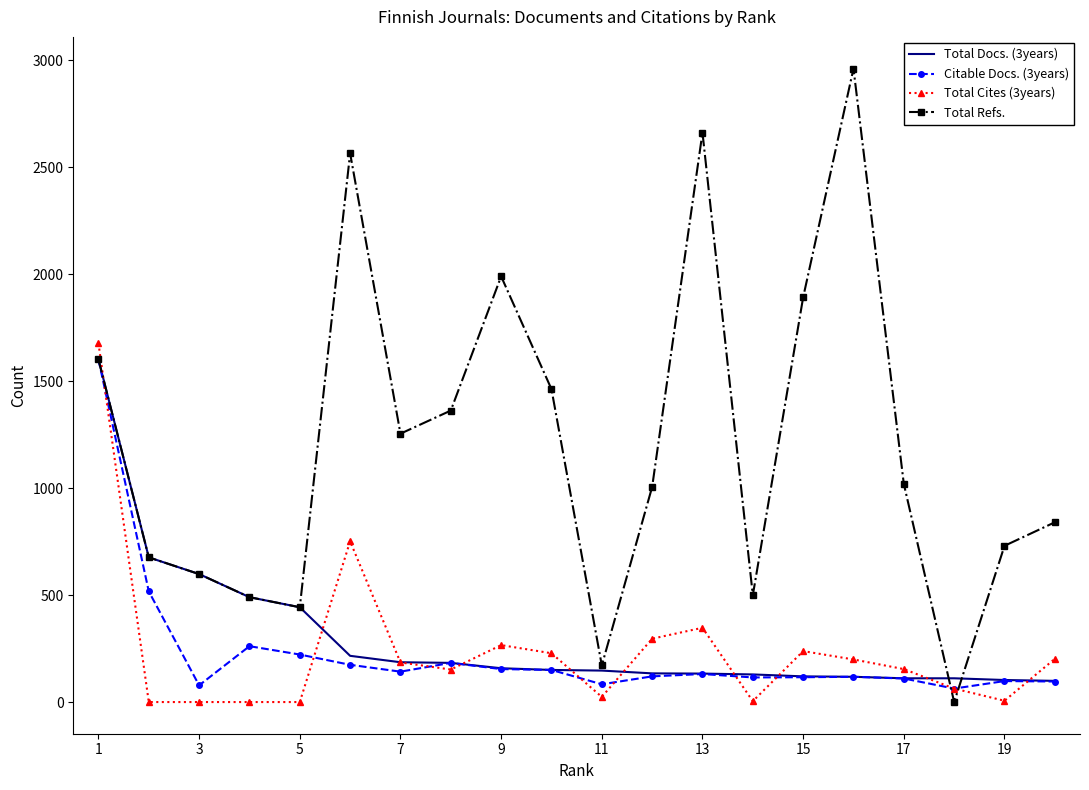

What is the maximum value shown in the chart?

2960